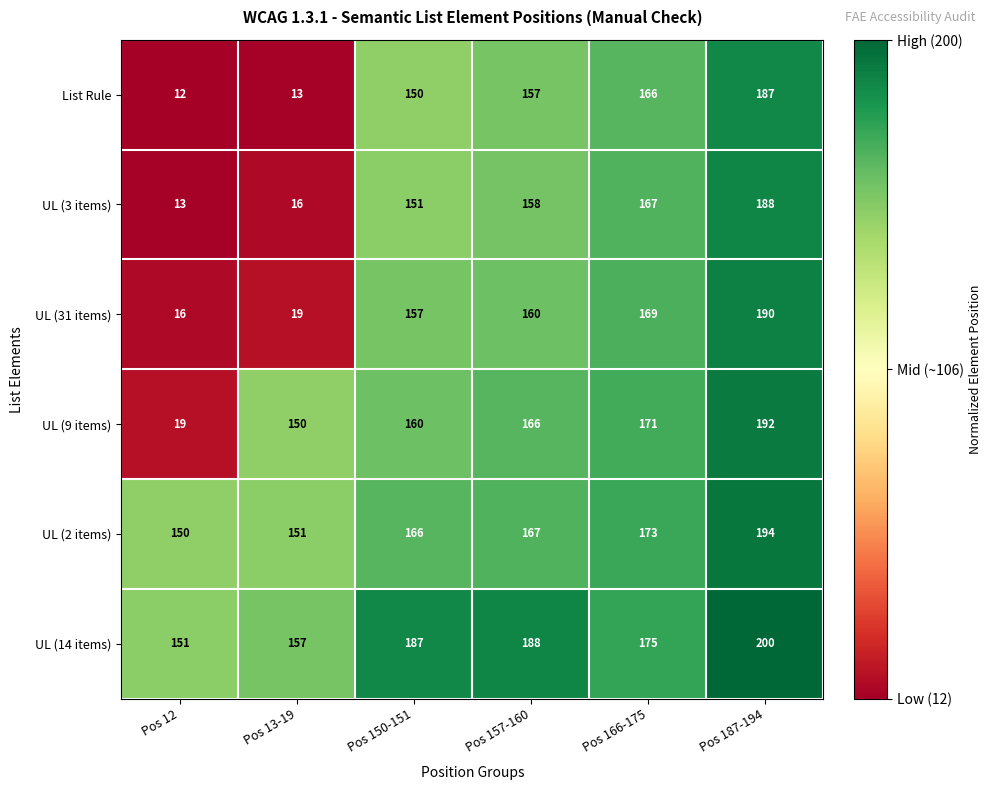

Which series has the largest total across all categories?

UL (14 items)